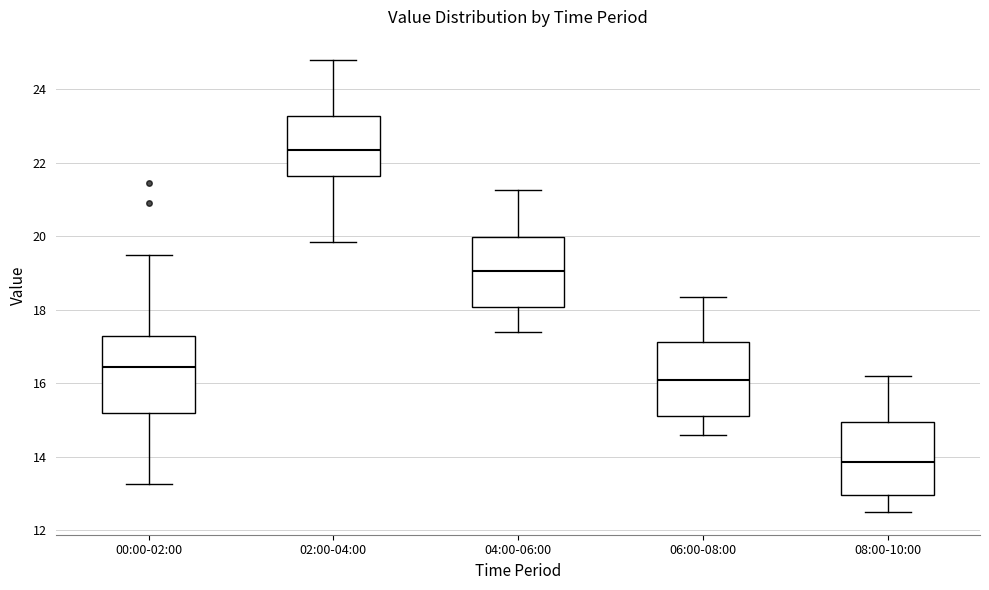

Where does the lower whisker of the box for 04:00-06:00 end on the y-axis? The values are not printed on the chart, so give them approximately, as read against the axis.

17.4